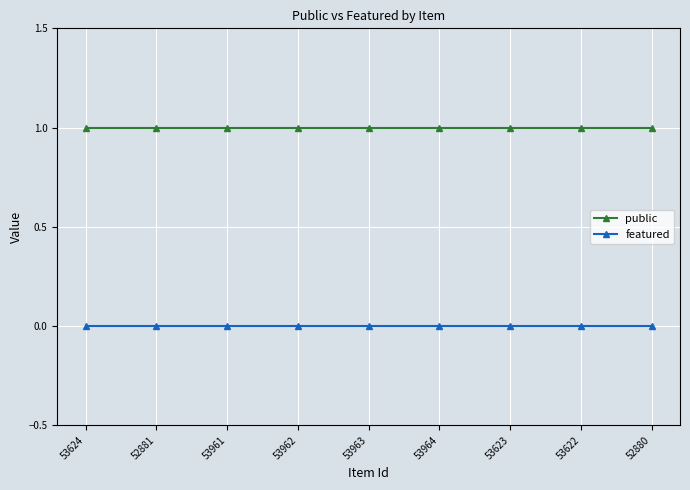

At how many categories does at least one series exceed 0?

9